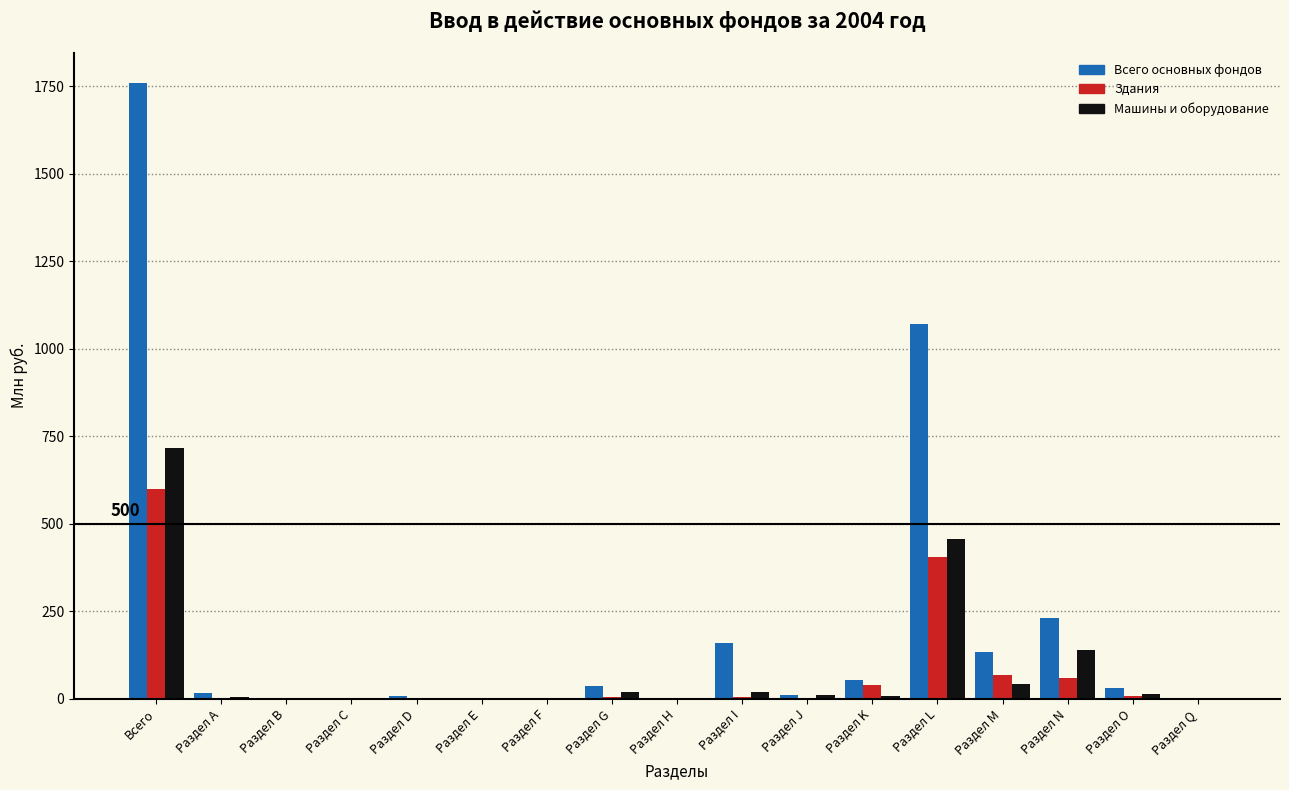

Is the value of Здания at Раздел С greater than the value of Машины и оборудование at Раздел L?

No